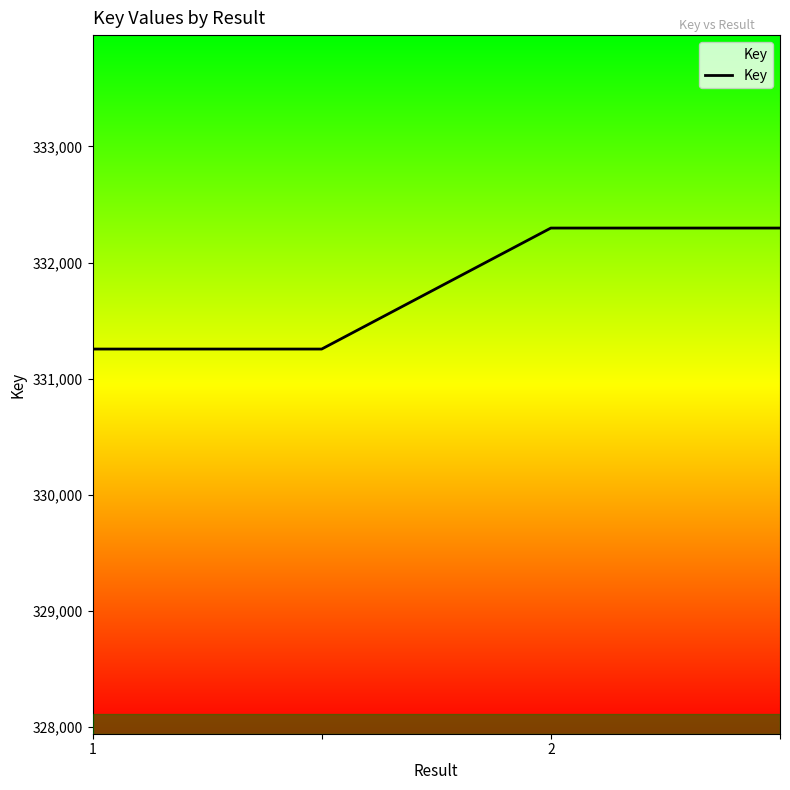

What is the average value?

331776